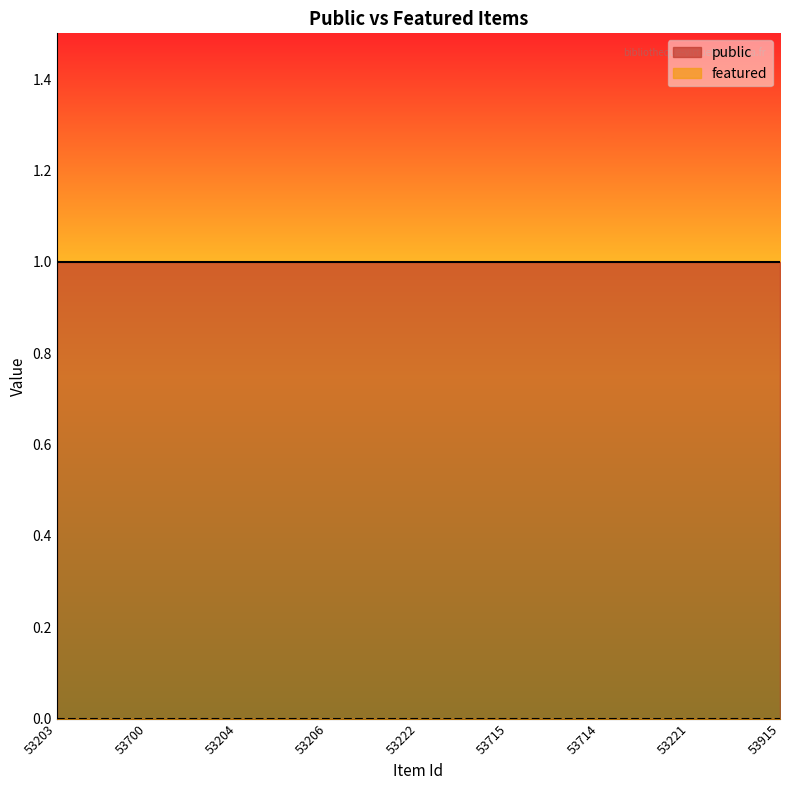

What are all the series names shown in the legend?

public, featured